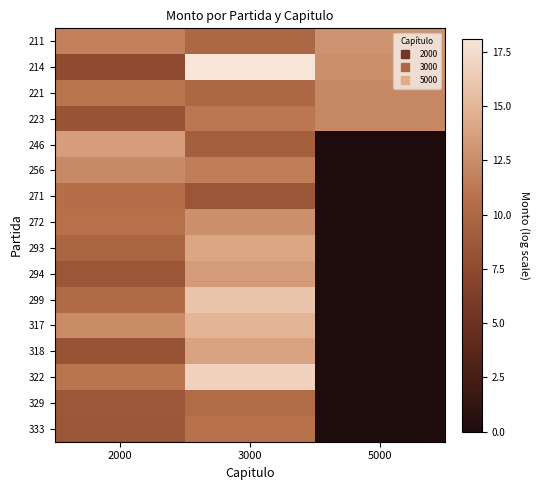

Which series changed the most between 2000 and 5000?

246